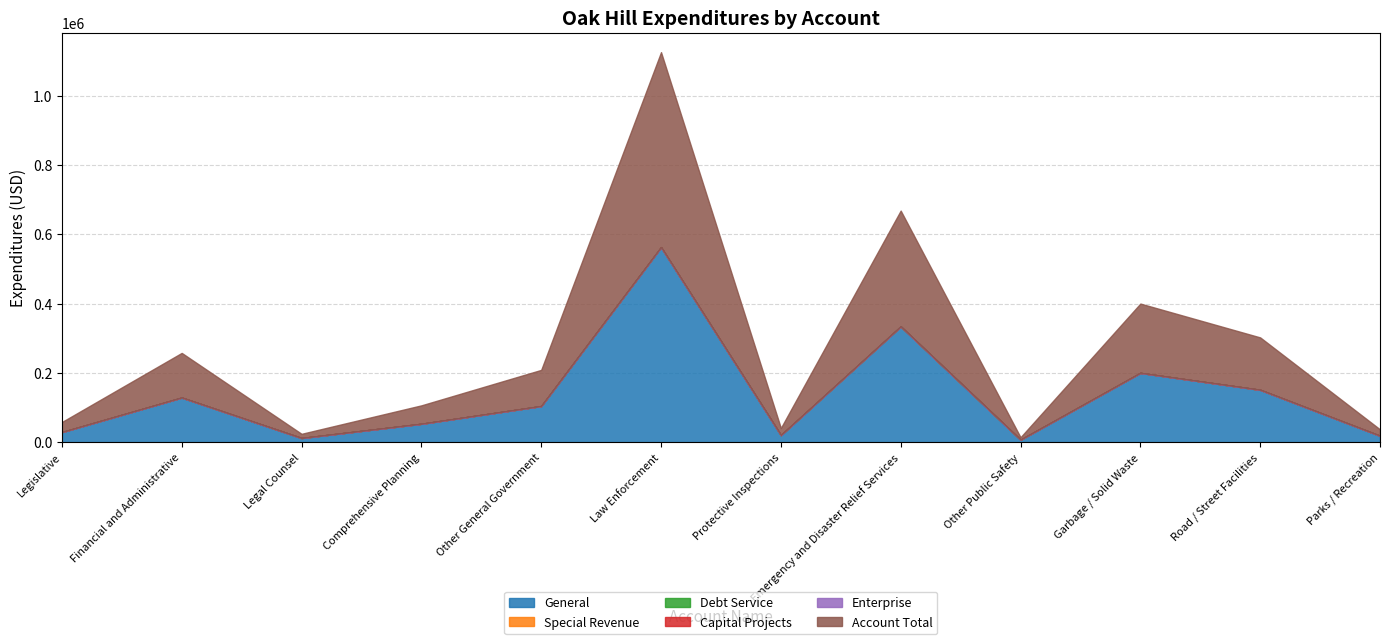

What is the average value of the Account Total series?

135065